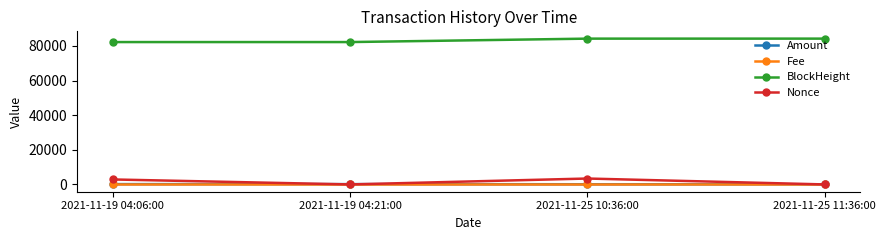

True or false: BlockHeight and Amount cross at least once.

False